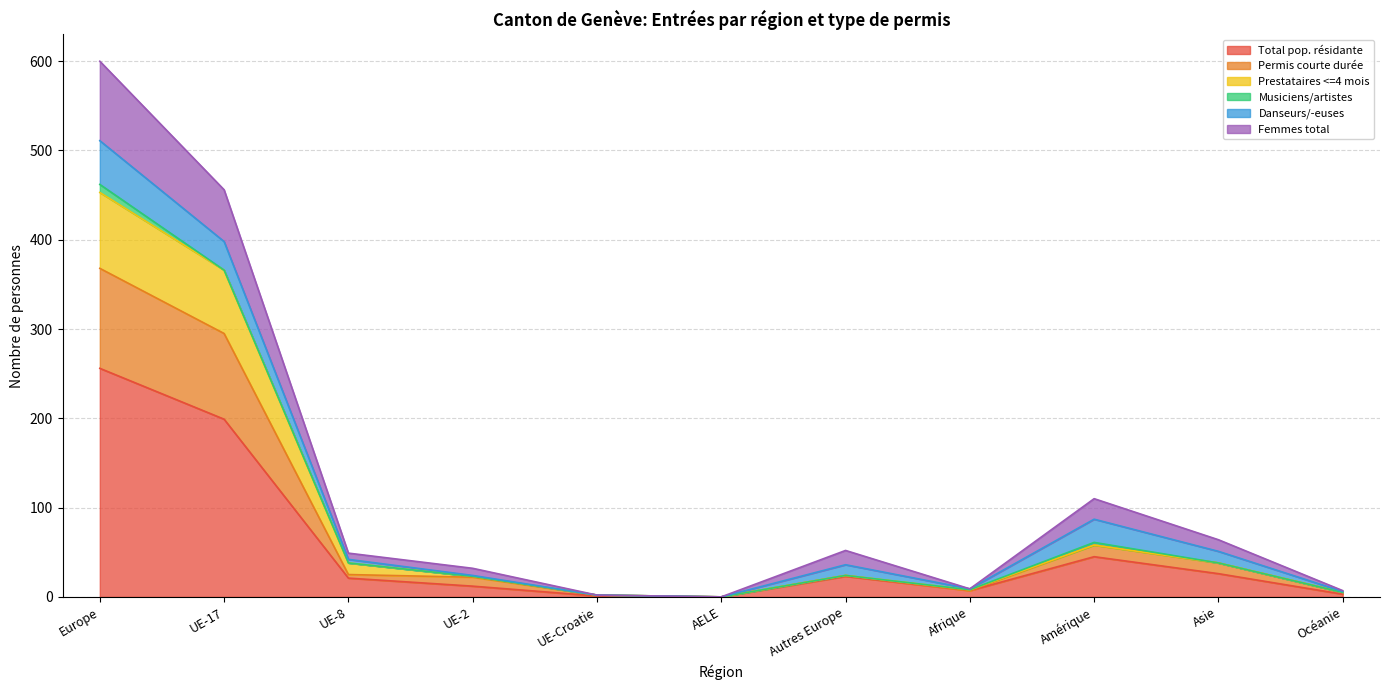

What is the maximum value for Total pop. résidante?

256